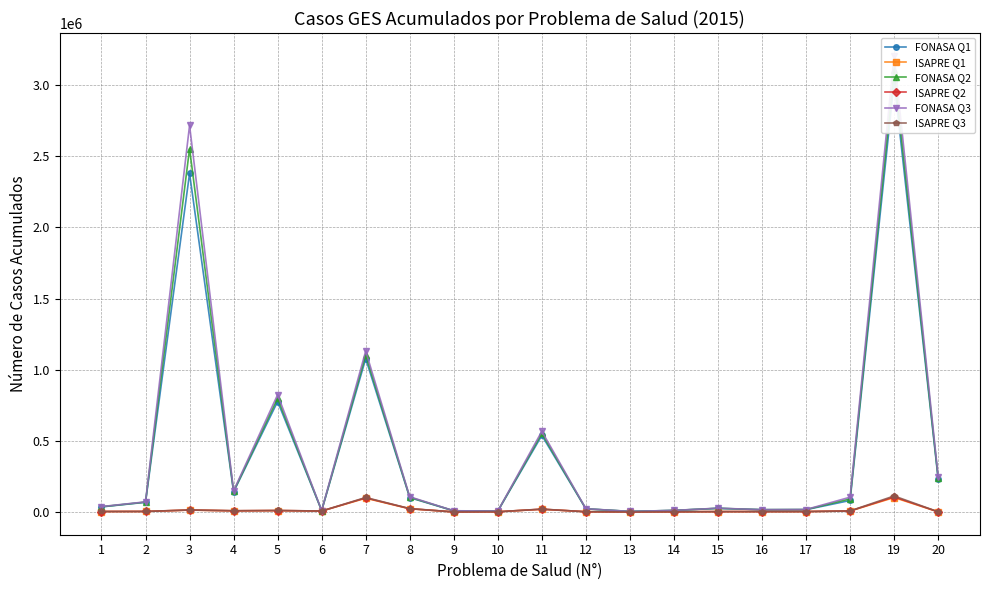

At 7, list the series in order from largest to smallest.

FONASA Q3, FONASA Q2, FONASA Q1, ISAPRE Q3, ISAPRE Q2, ISAPRE Q1